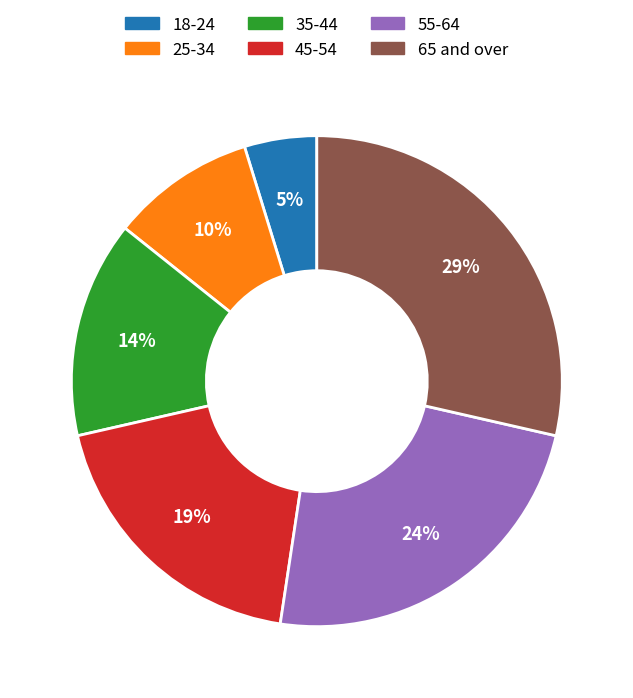

Which slice is the largest?

65 and over